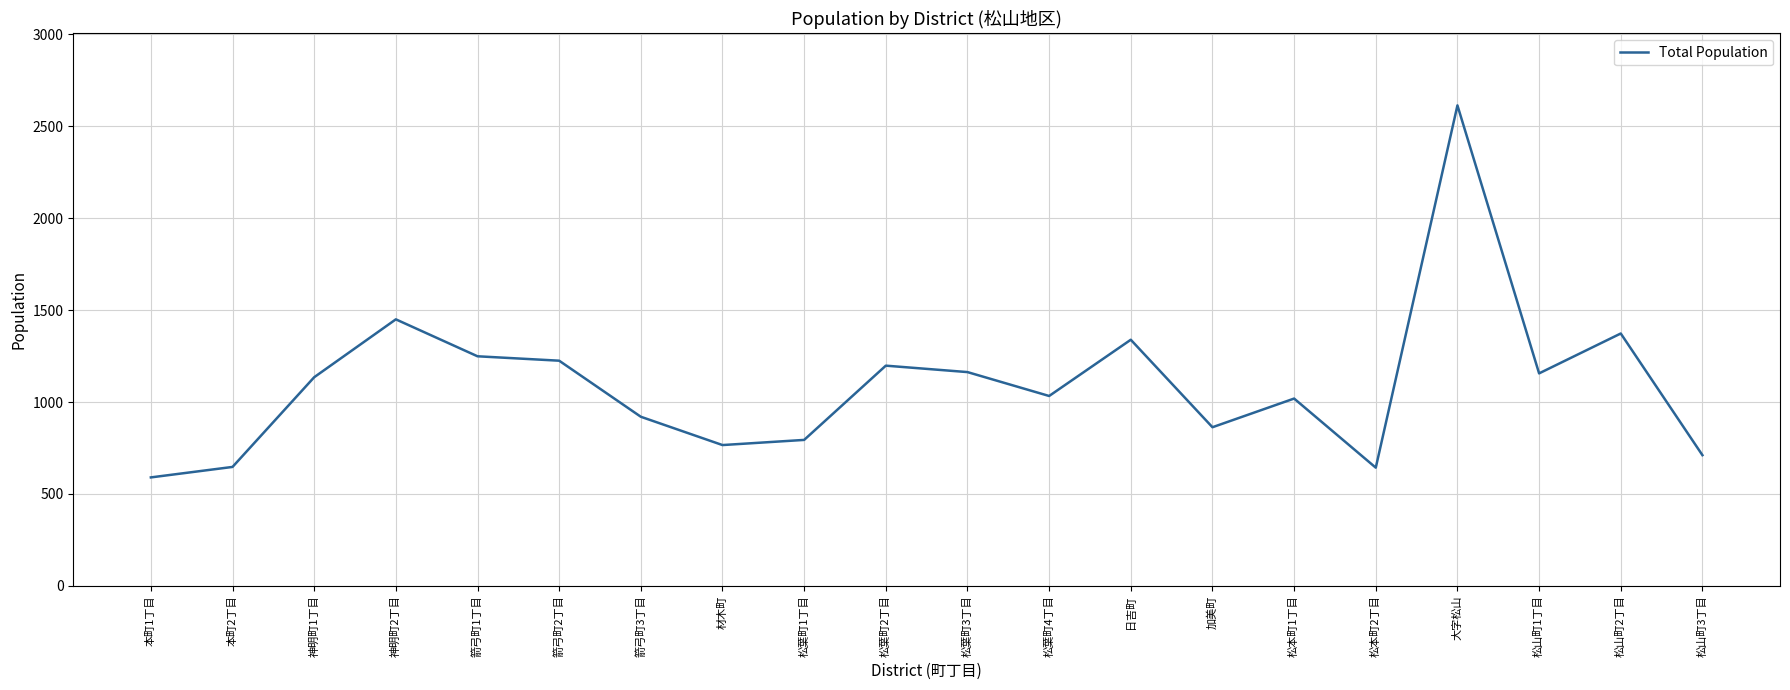

What is the ratio of the value at 本町2丁目 to the value at 箭弓町2丁目?

0.5